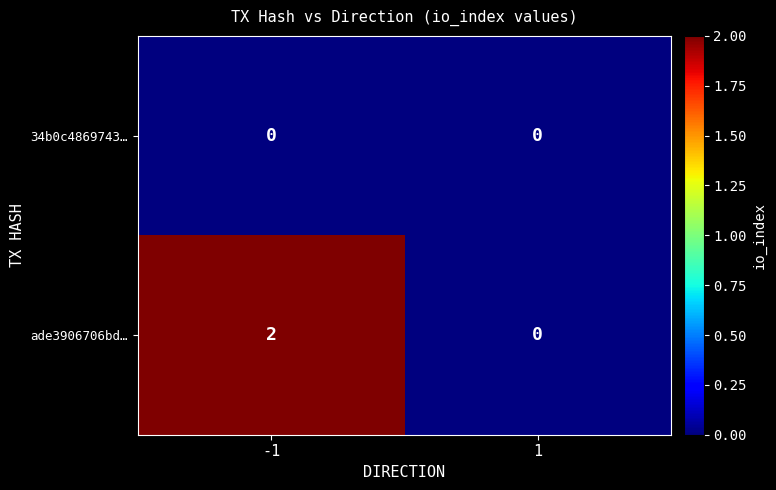

List the series in order of their overall mean, lowest first.

34b0c4869743…, ade3906706bd…